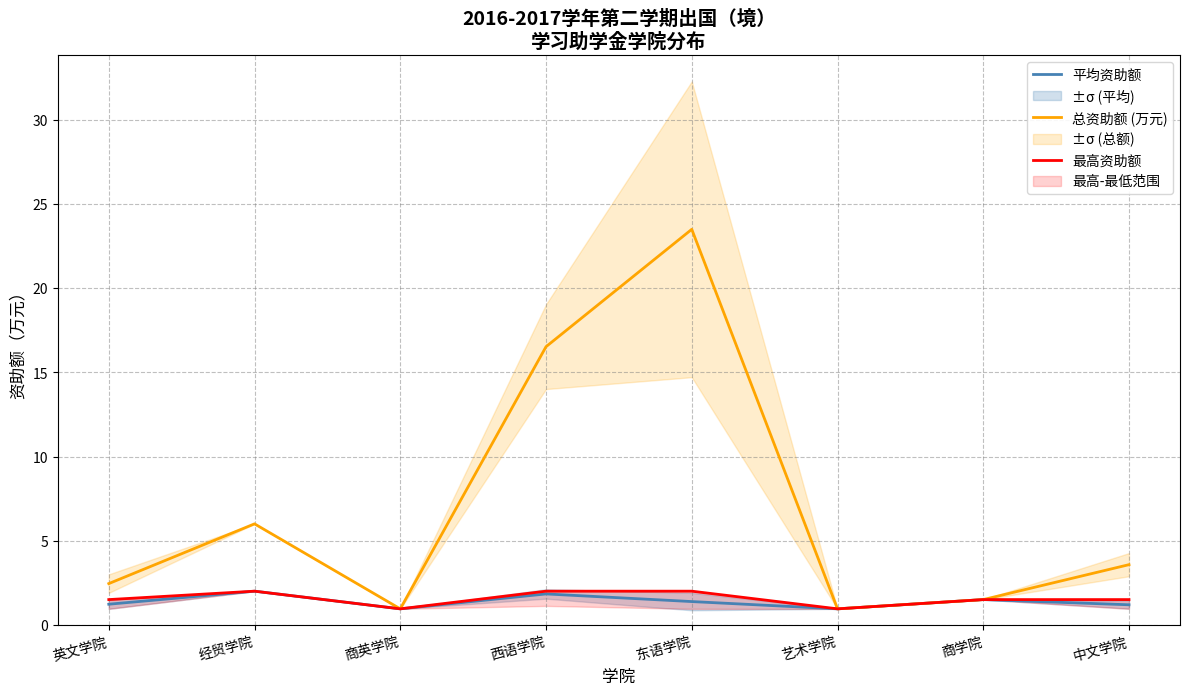

What position from the right is 英文学院?

8